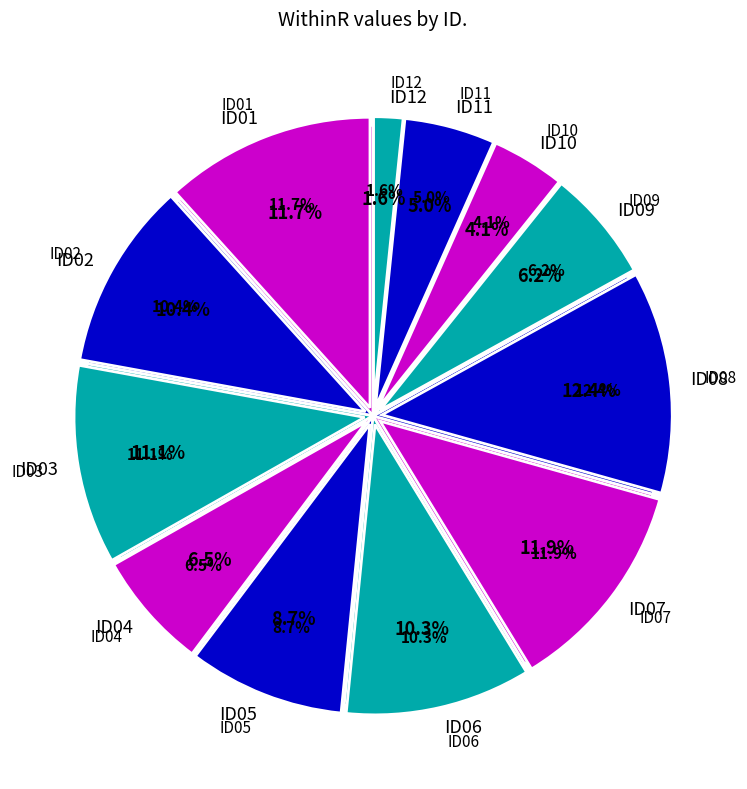

Is there any slice that represents more than half of the pie?

No